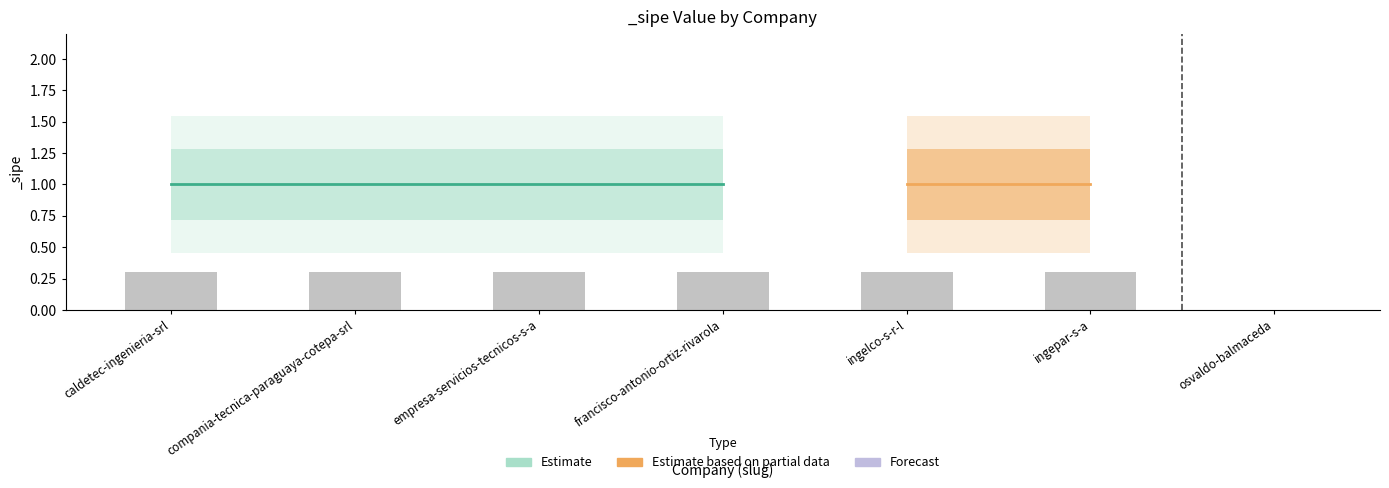

Which category has the lowest value across all series?

osvaldo-balmaceda